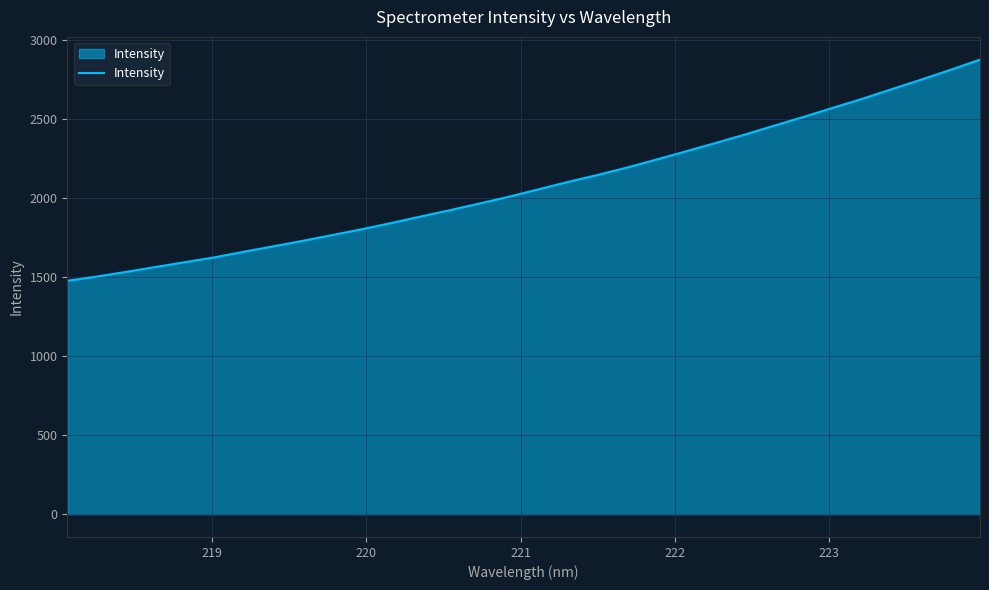

How many series are shown in this chart?

1